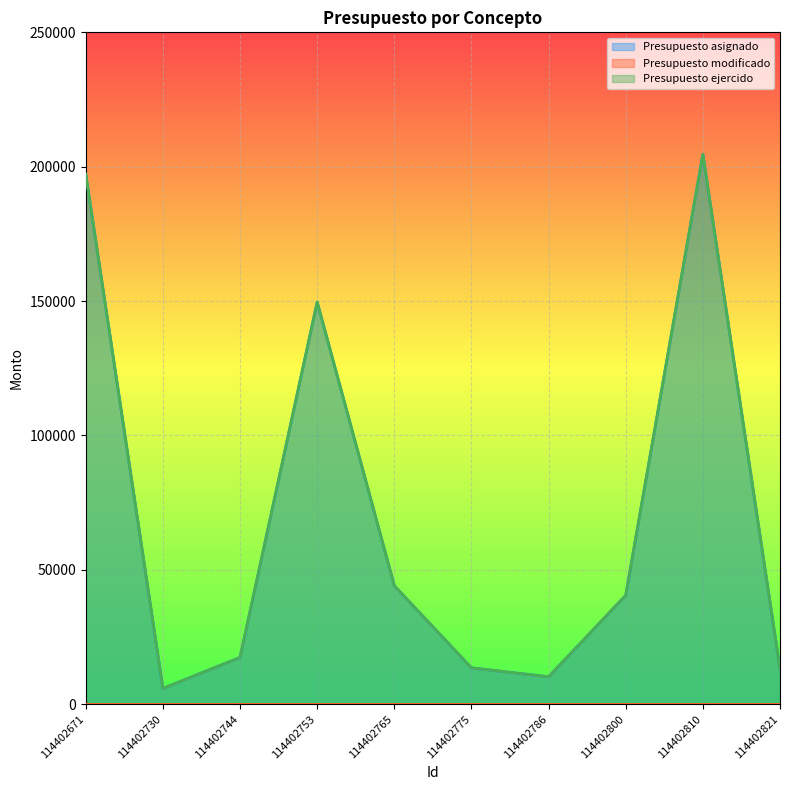

Does the chart display data point markers on the line(s)?

No